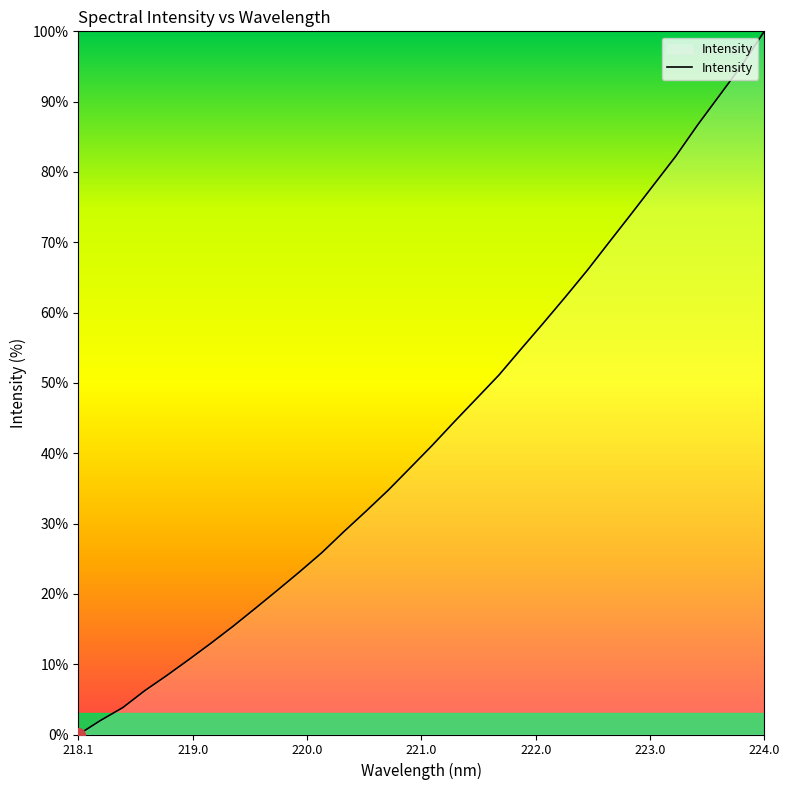

What is the greatest value displayed?

100.0